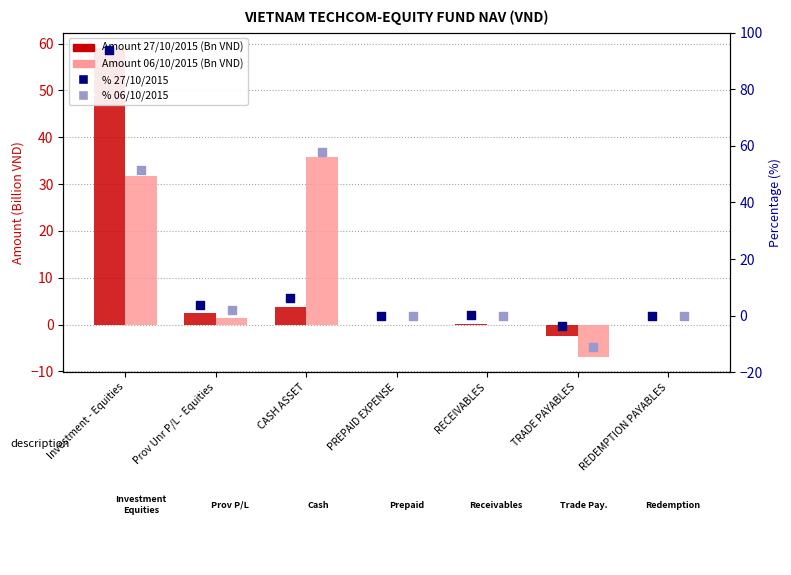

What are all the series names shown in the legend?

Amount 27/10/2015, Amount 06/10/2015, % 27/10/2015, % 06/10/2015